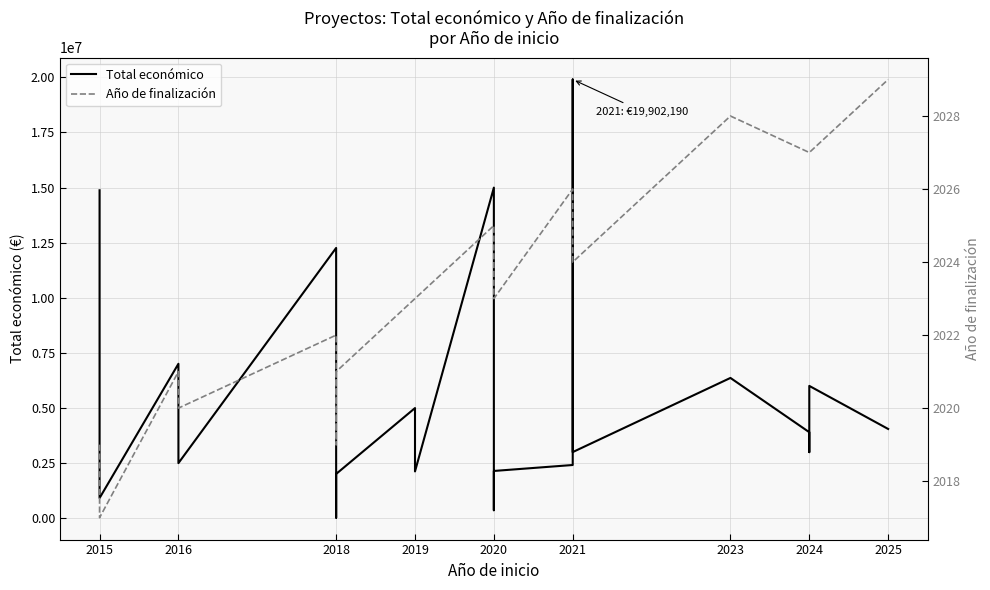

In Total económico, how many points are higher than both neighbors (excluding endpoints)?

7